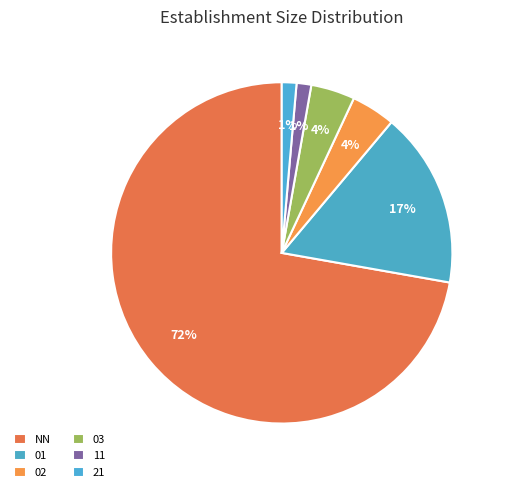

To the nearest percent, what is the average slice percentage?

17%